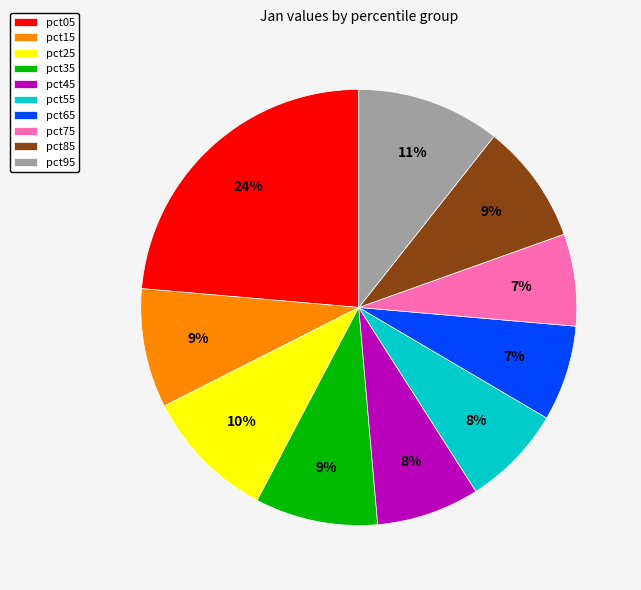

True or false: pct75 accounts for 1% of the total.

False